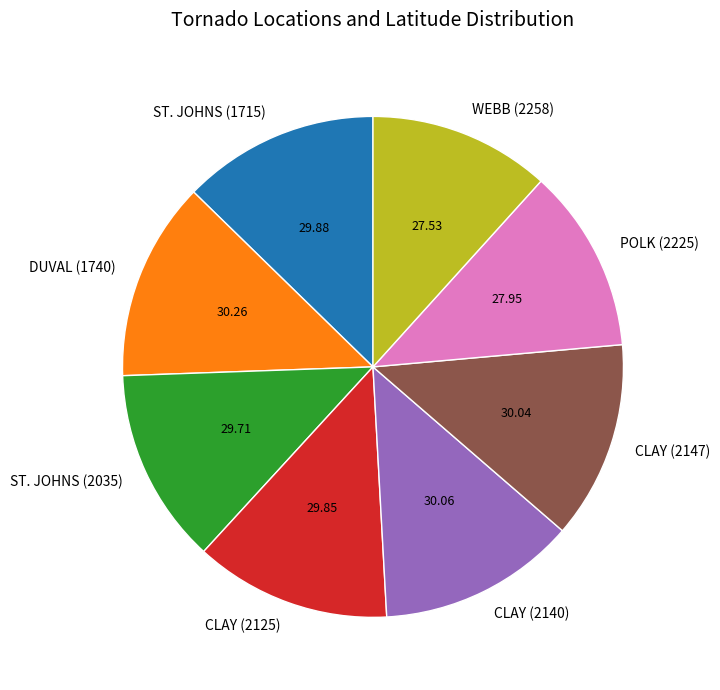

Combined, do WEBB (2258) and ST. JOHNS (2035) account for over 50%?

No